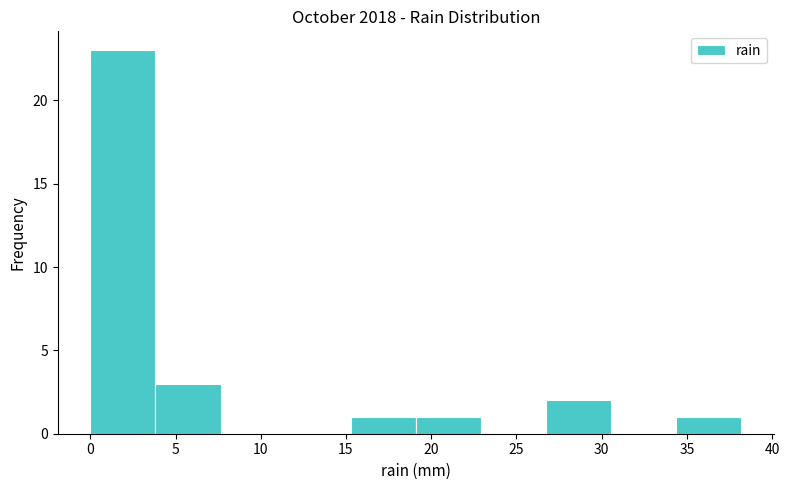

Reading left to right, list every bar in this chart as the range it spans on the x-axis followed by its height. Neither the bar edges nor the heights are printed on the chart, so give them approximately, as read against the axes.

0.0 to 4.0: 23
4.0 to 7.5: 3
7.5 to 11.5: 0
11.5 to 15.5: 0
15.5 to 19.0: 1
19.0 to 23.0: 1
23.0 to 26.5: 0
26.5 to 30.5: 2
30.5 to 34.5: 0
34.5 to 38.0: 1